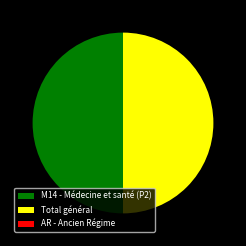

True or false: Total général accounts for 35% of the total.

False